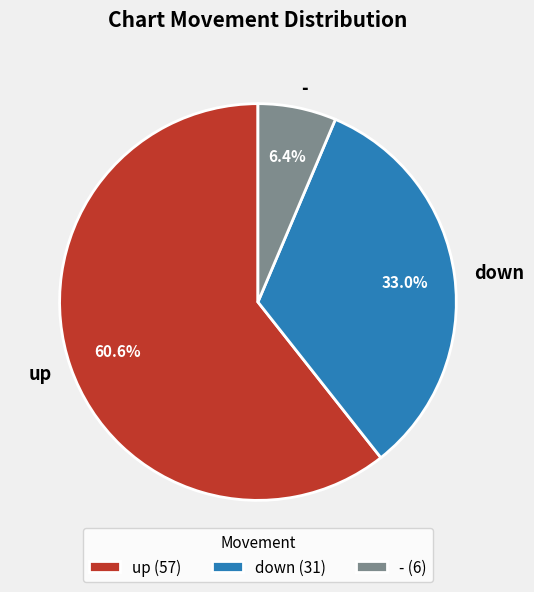

Which category has the smallest portion of the pie?

-